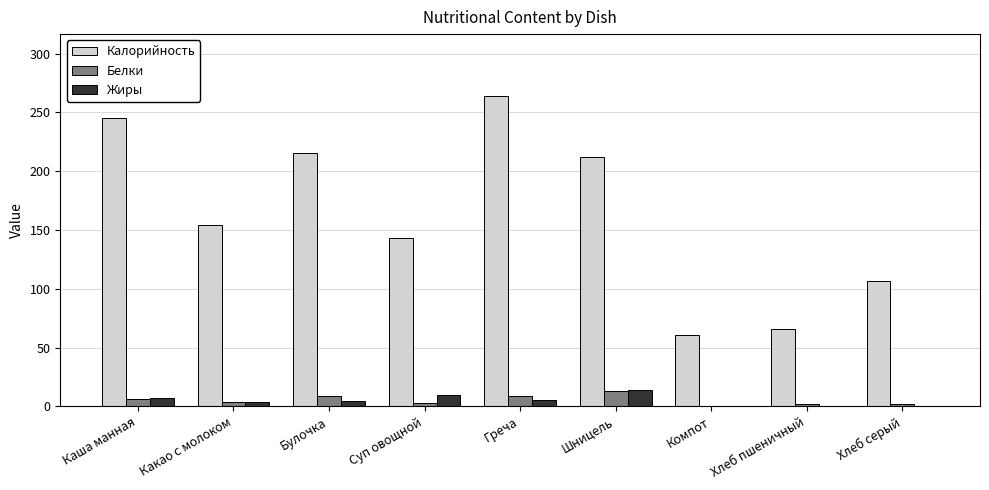

Is the value of Калорийность at Хлеб серый greater than the value of Белки at Компот?

Yes